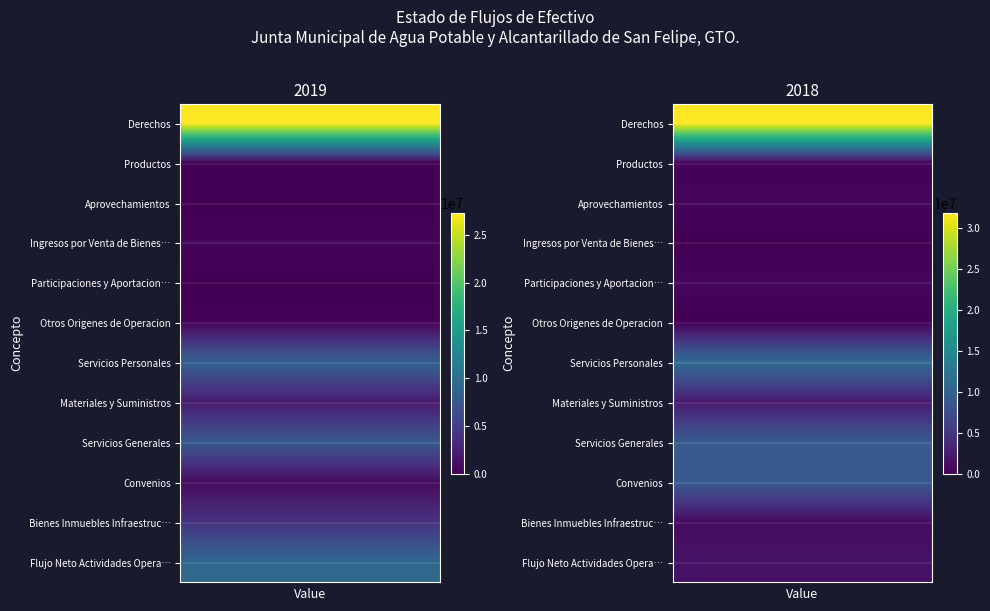

What is the difference between the Aprovechamientos values at 2018 and 2019?

429437.8